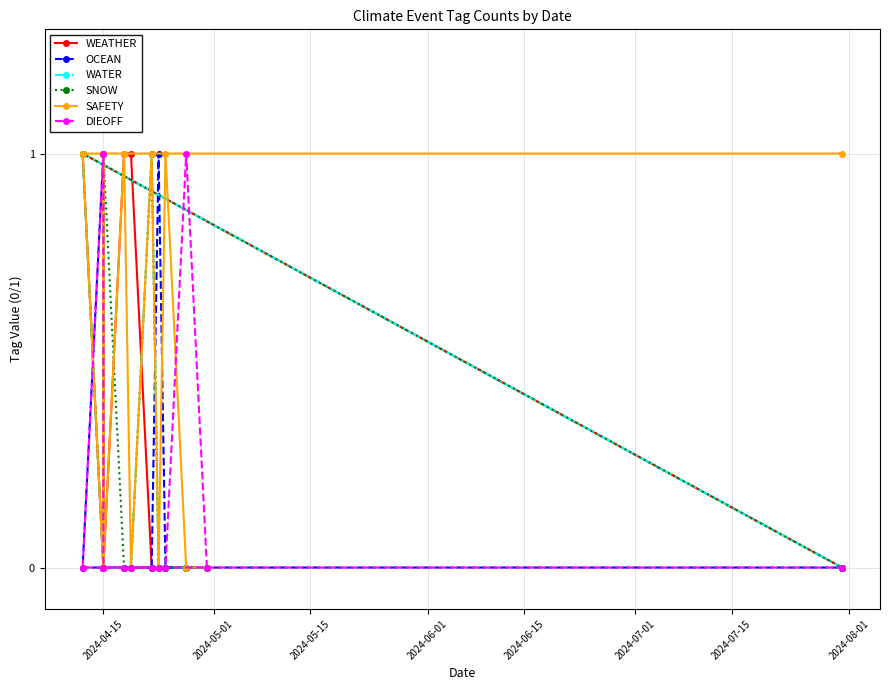

Which series has the largest range (max minus min)?

WEATHER